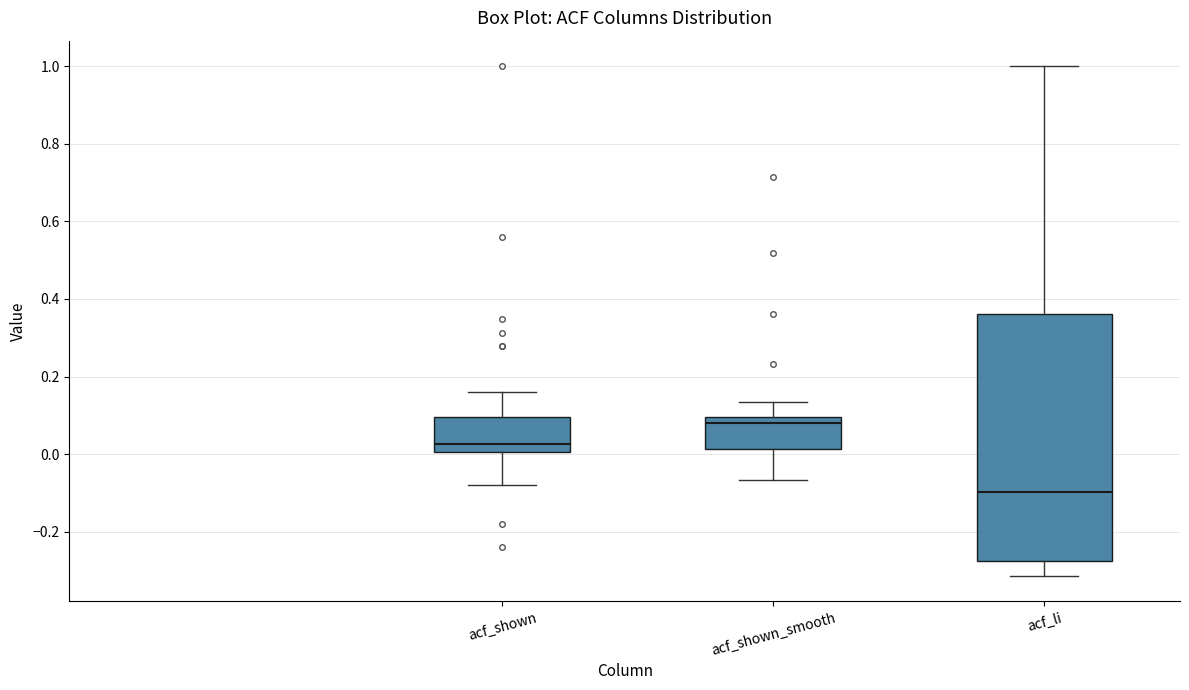

Which box is the tallest, from its lower edge to its upper edge?

acf_li